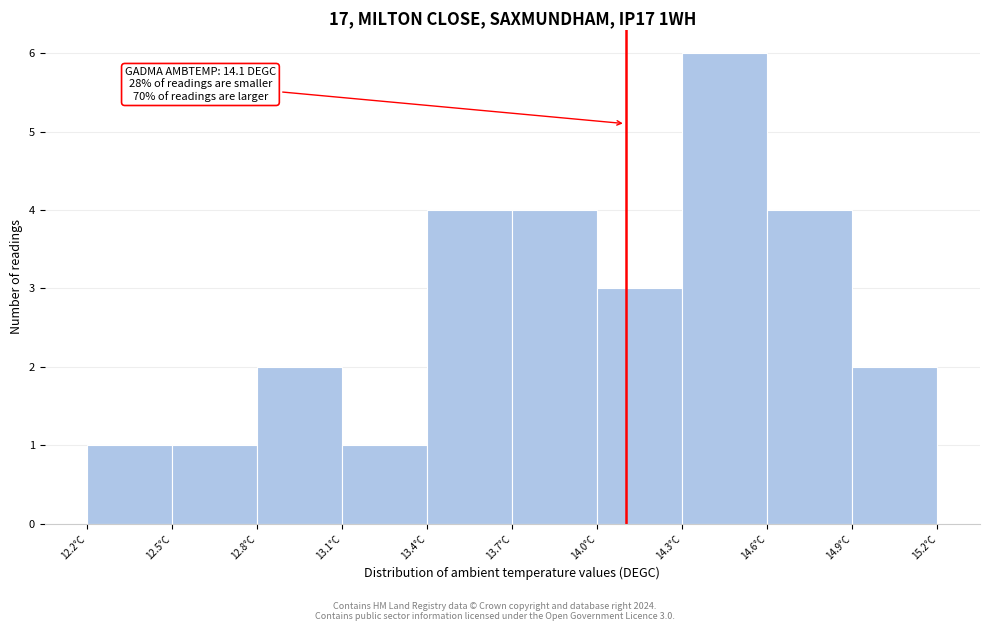

Over which range of the x-axis is the bar tallest?

14.3 to 14.6